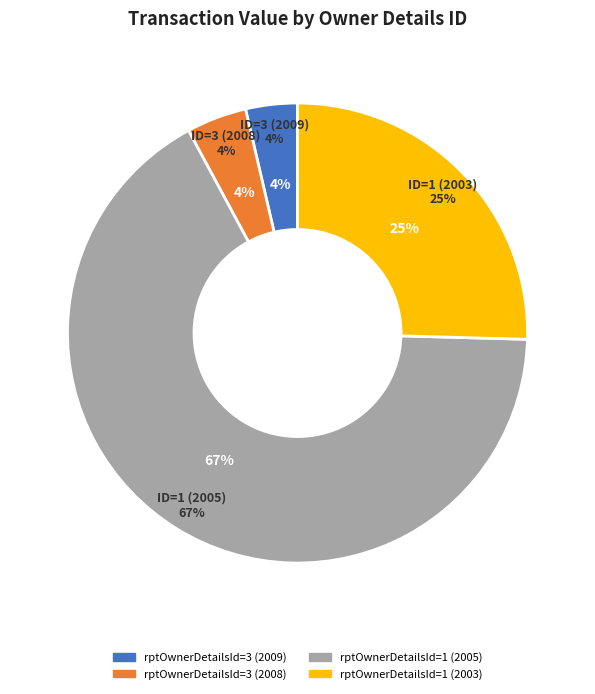

To the nearest percent, what is the difference between the largest and smallest slice percentages?

63%